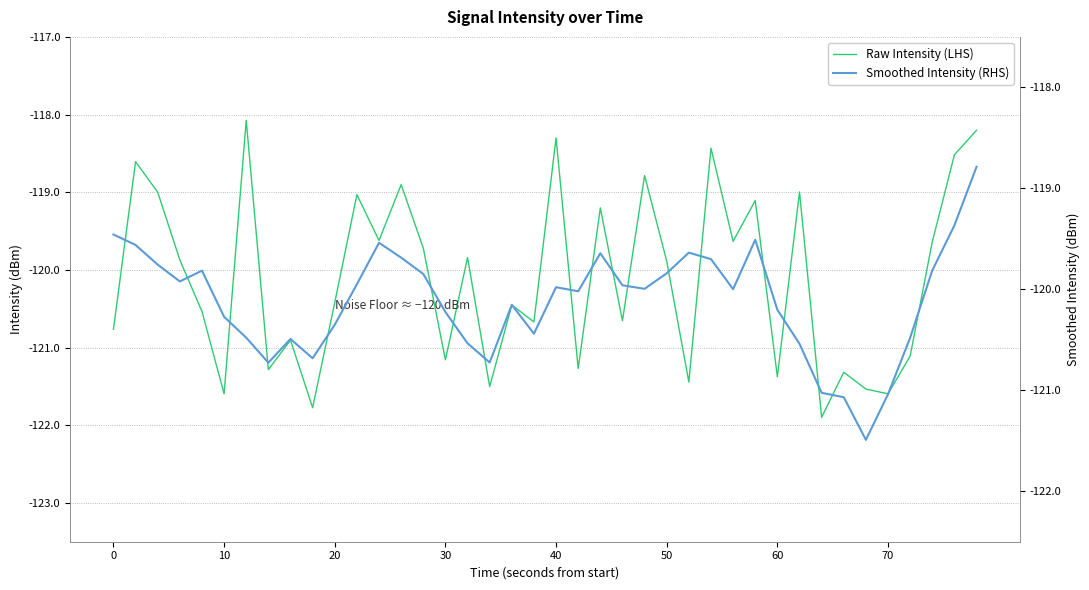

The Raw Intensity (LHS) series shows -158.1 at 40. True or false?

False